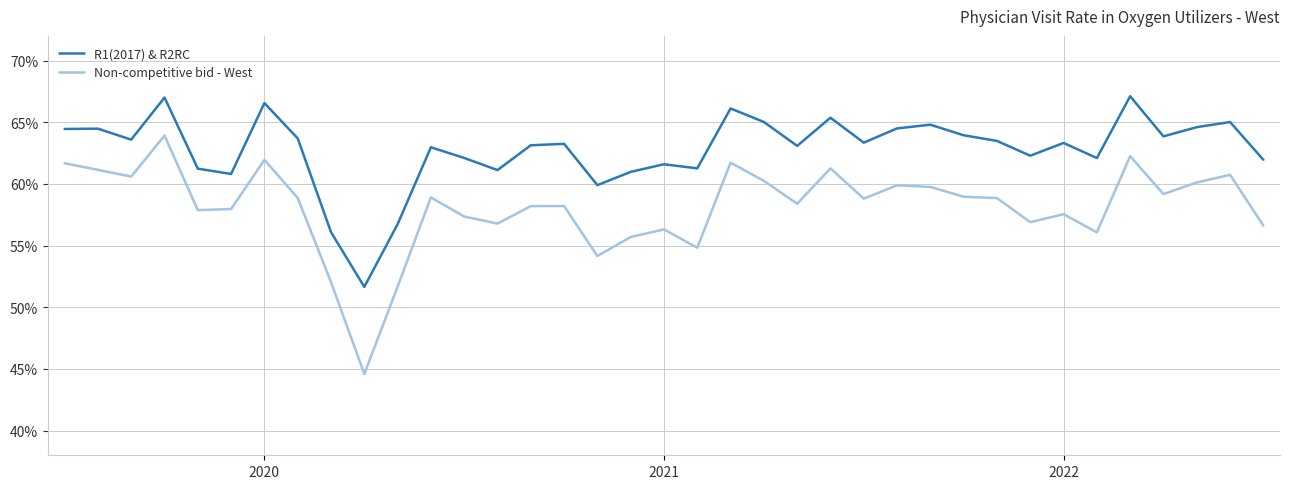

Is this an area chart (filled region under the line)?

No